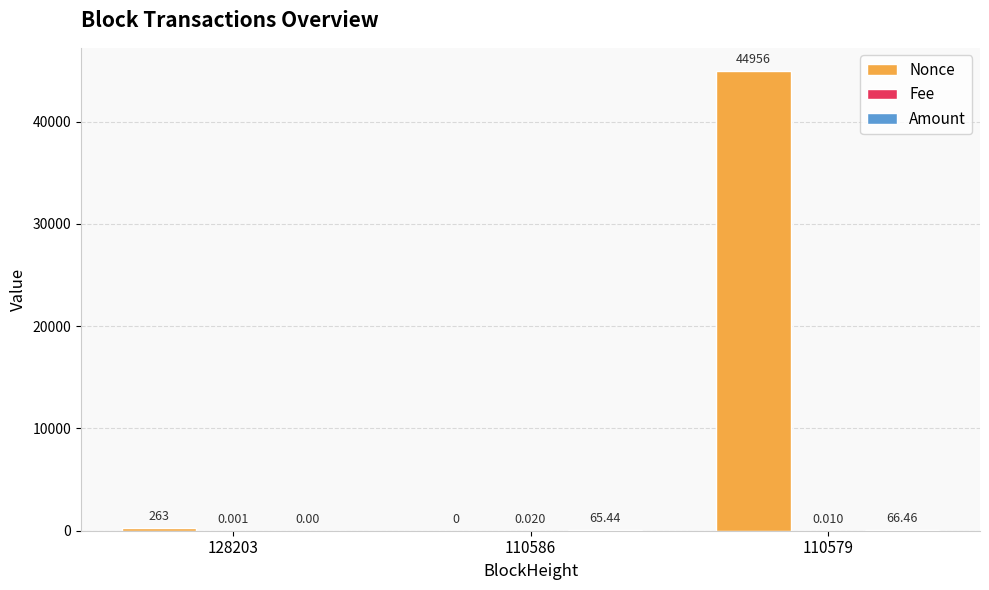

Which series has the largest total across all categories?

Nonce